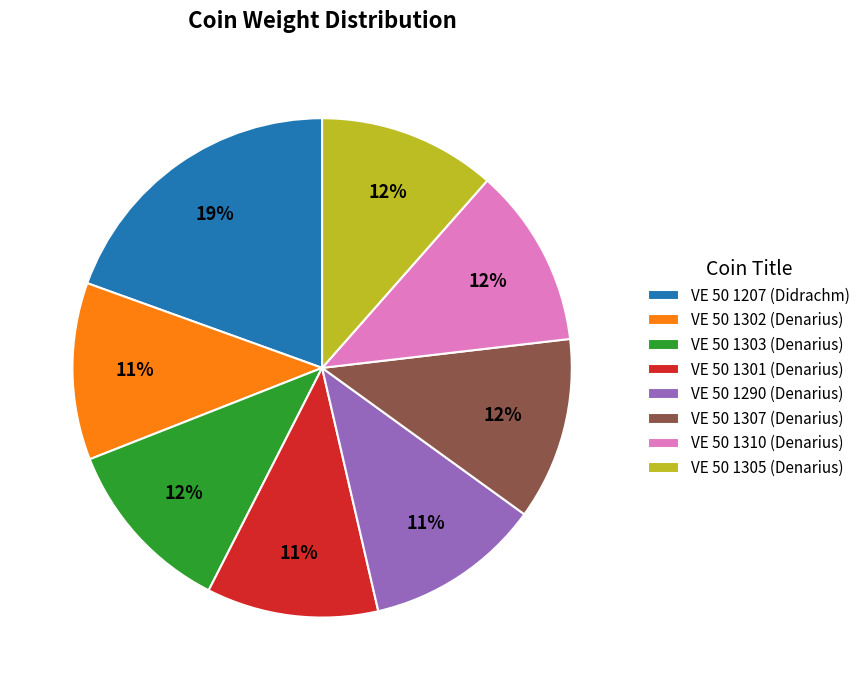

True or false: VE 50 1290 (Denarius) accounts for 18% of the total.

False